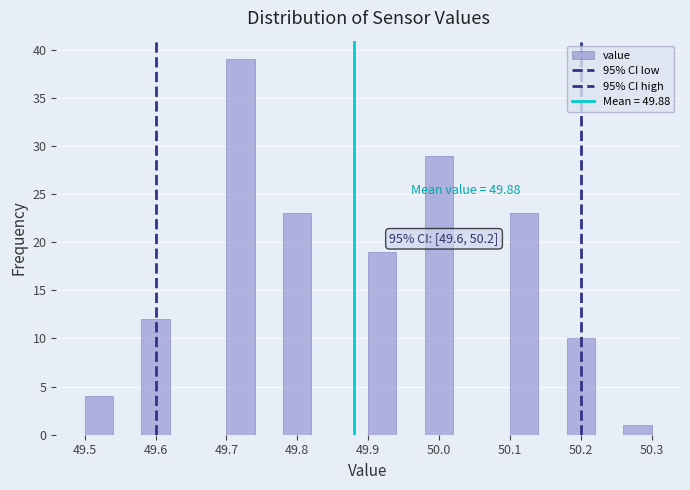

Over which range of the x-axis is the bar tallest?

49.70 to 49.74